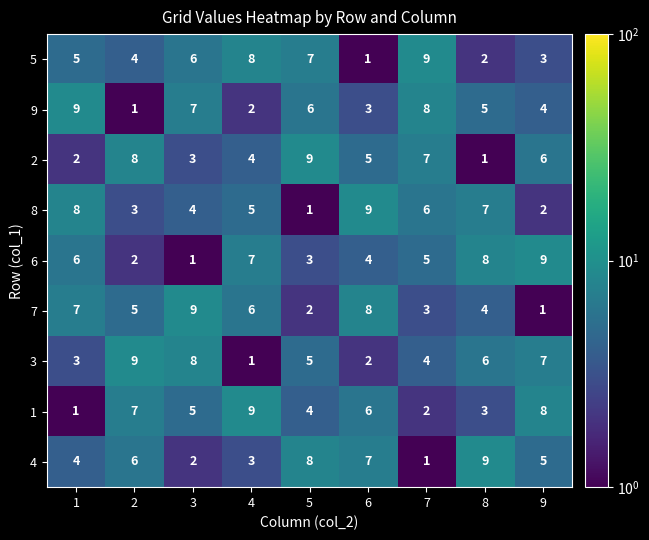

At 9, list the series in order from largest to smallest.

6, 1, 3, 2, 4, 9, 5, 8, 7